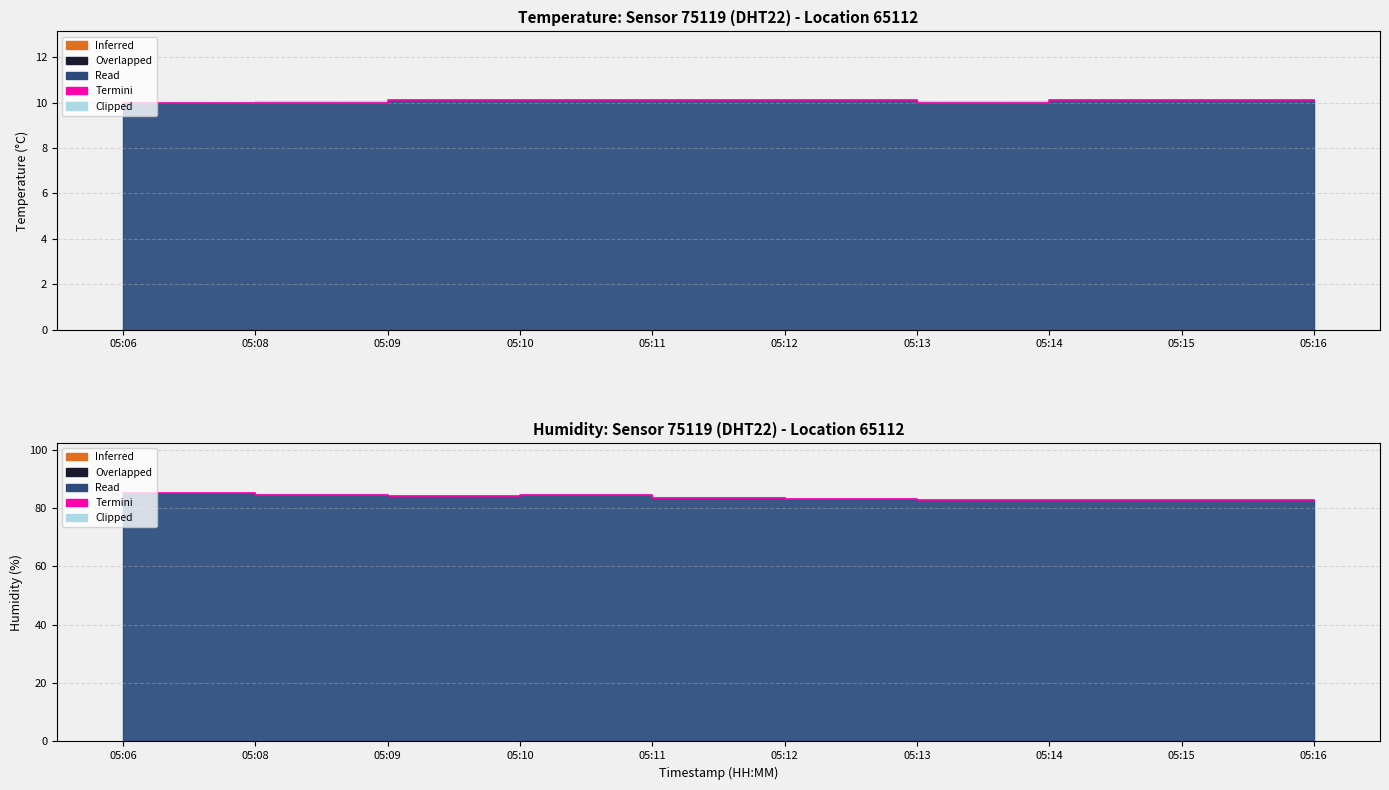

How many interior local valleys (lower than both neighbors) does the data have?

1